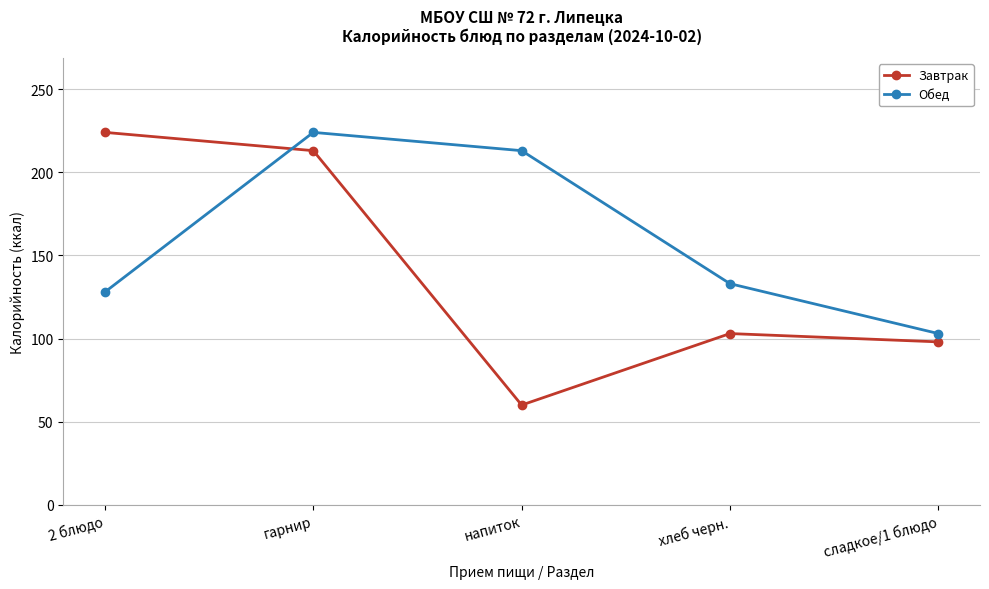

What is the highest value of the Завтрак series?

224